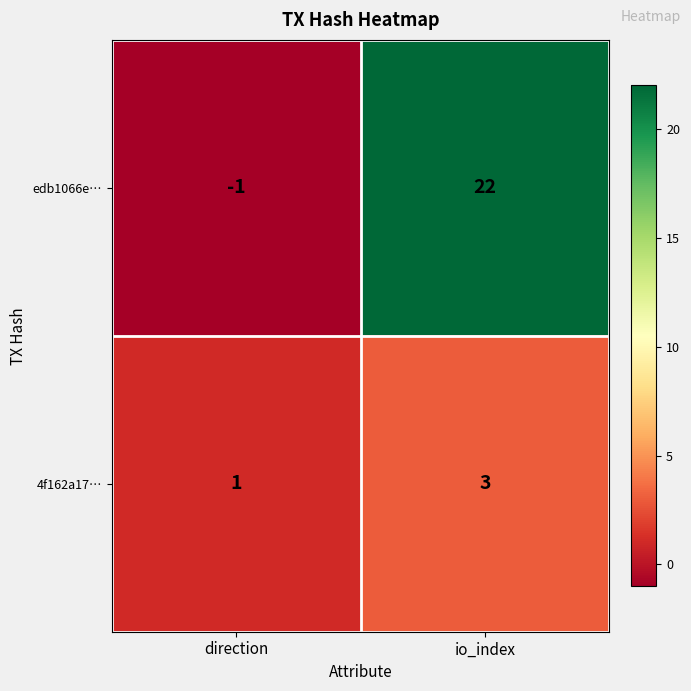

What is the difference between the highest and lowest values at io_index?

19